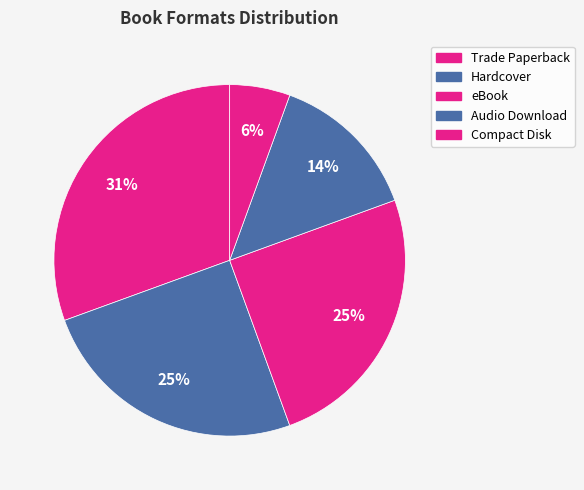

Between Hardcover and eBook, which is larger?

Hardcover